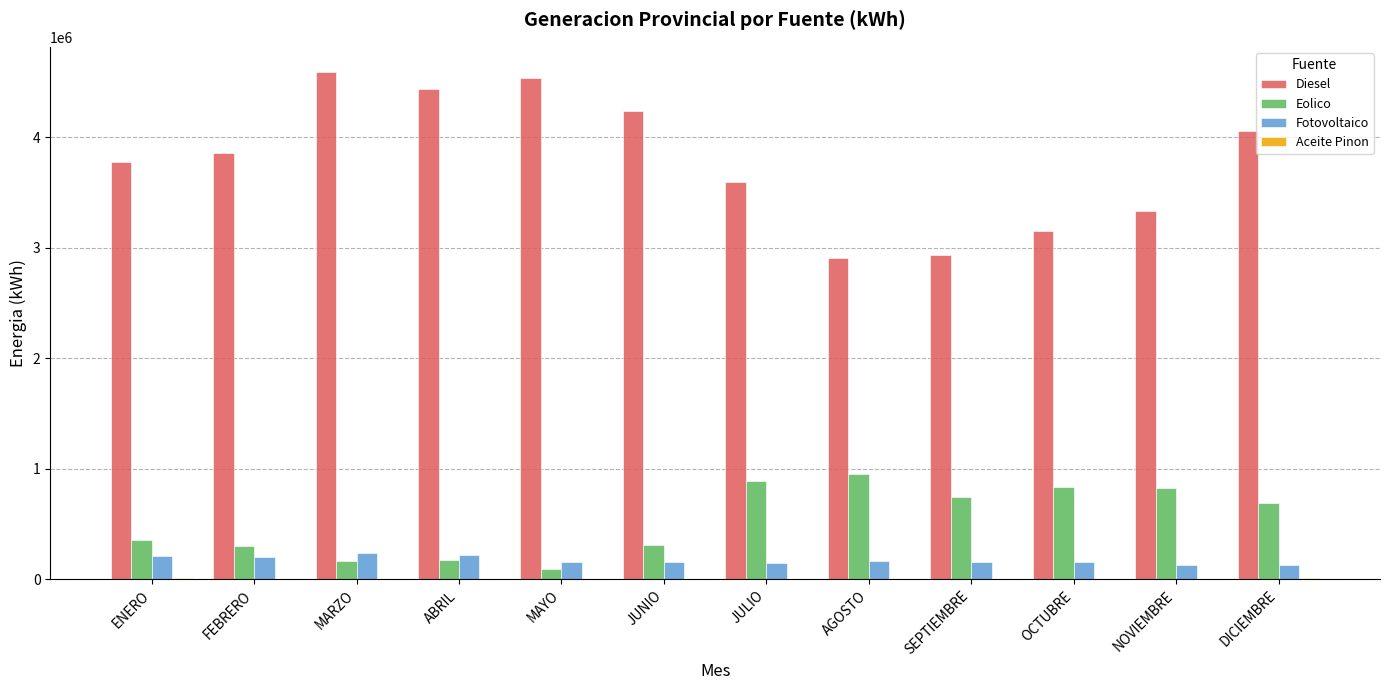

The Eolico series shows 312153.6 at JUNIO. True or false?

True